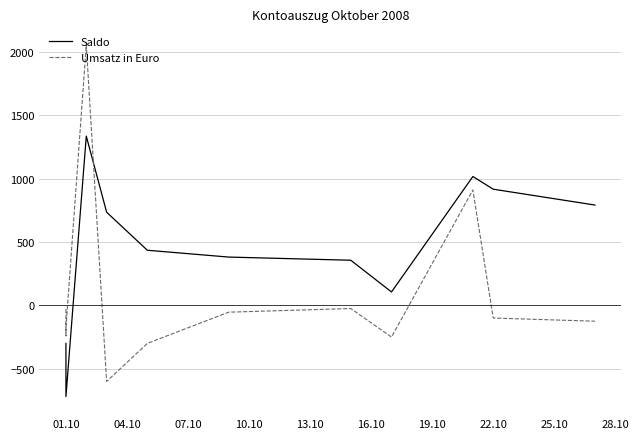

How many lines are shown in the chart?

2